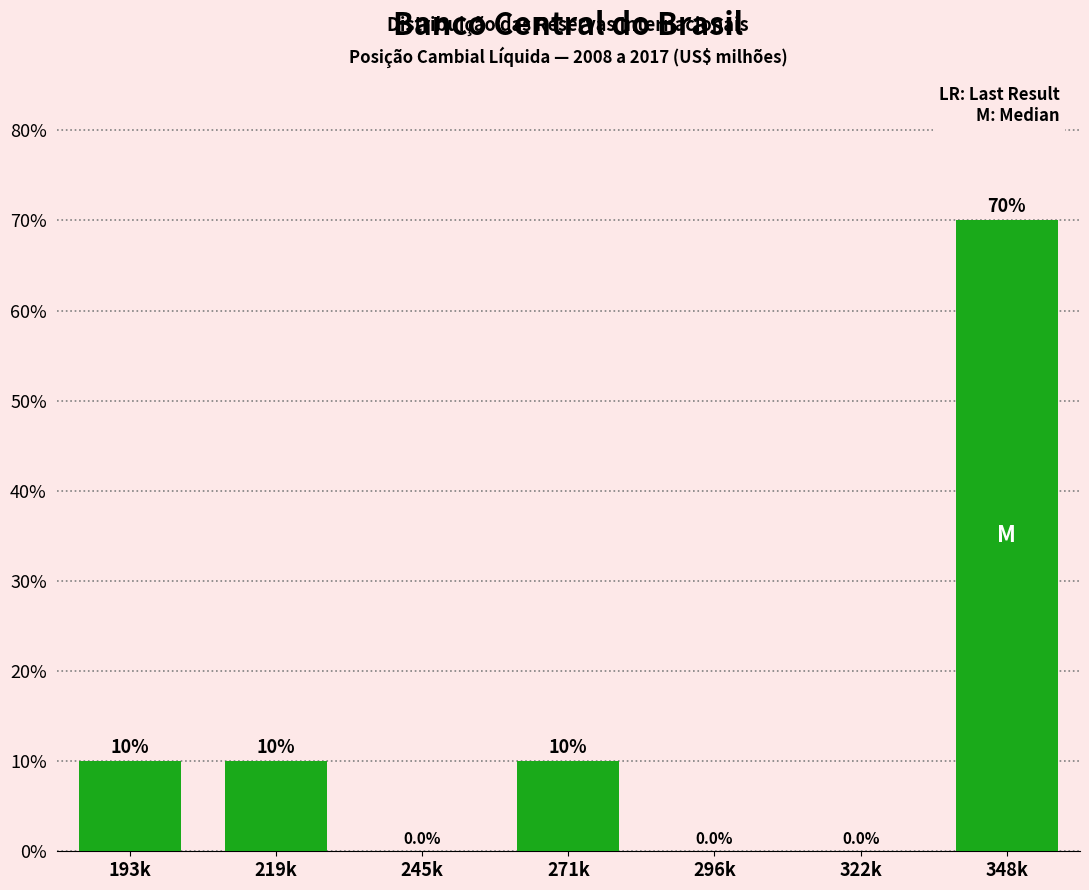

Reading left to right, transcribe all the data shown in this chart.

193k=10	219k=10	245k=0	271k=10	296k=0	322k=0	348k=70